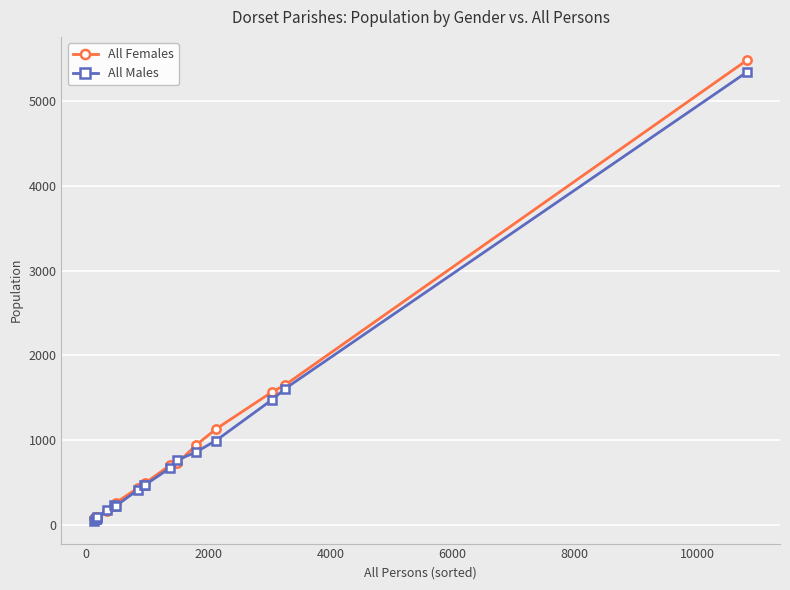

Which series ends up on top after the final intersection of All Females and All Males?

All Females